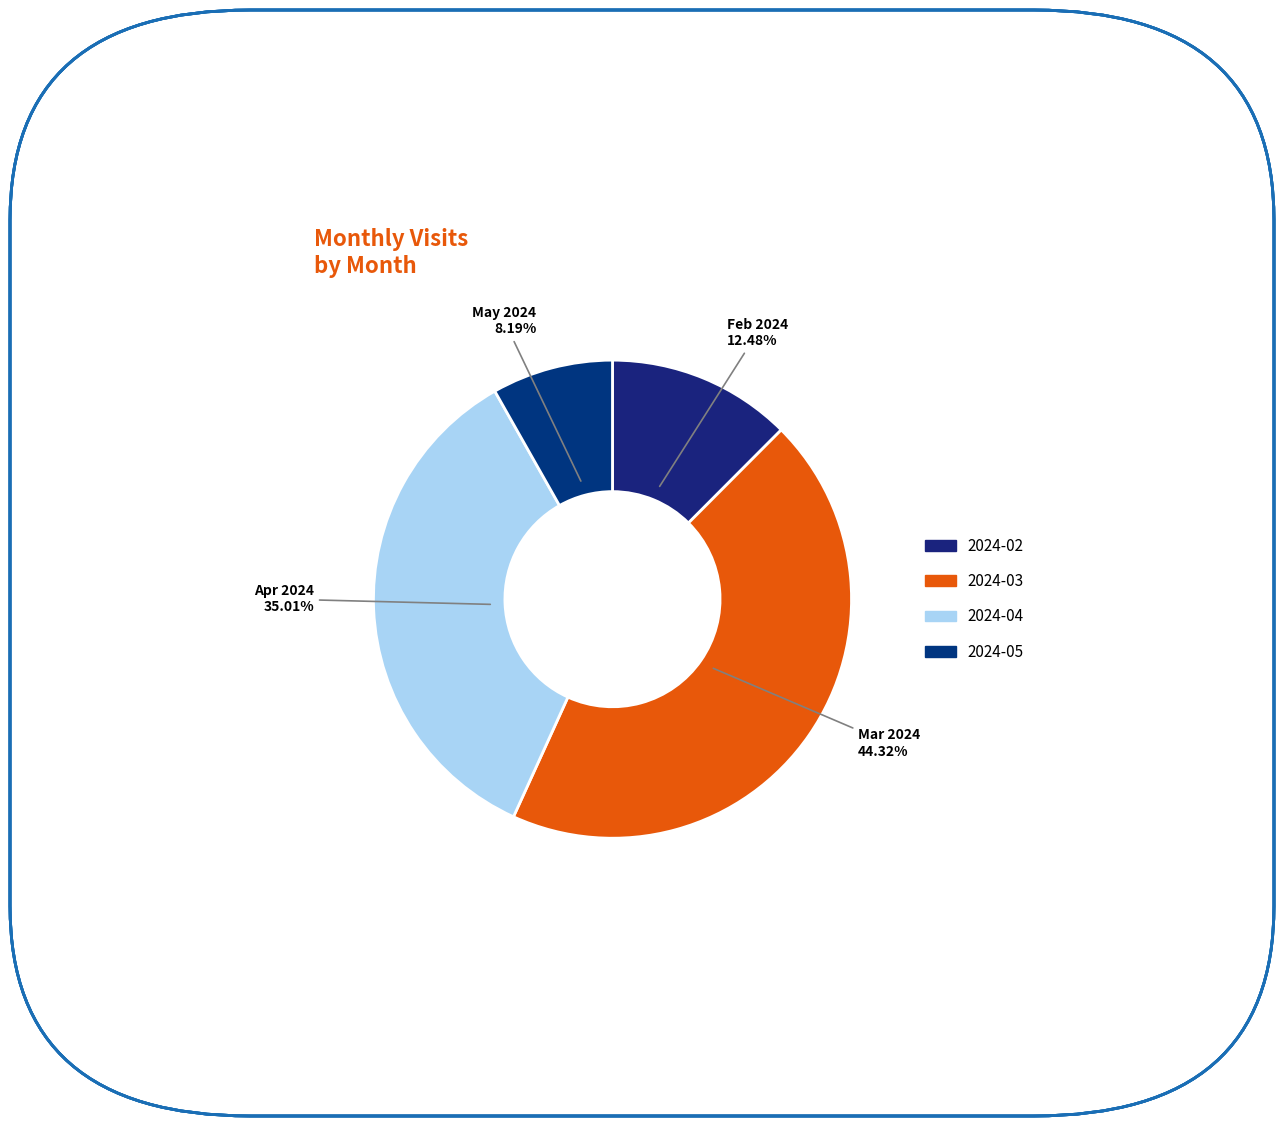

How many slices are in this pie chart?

4